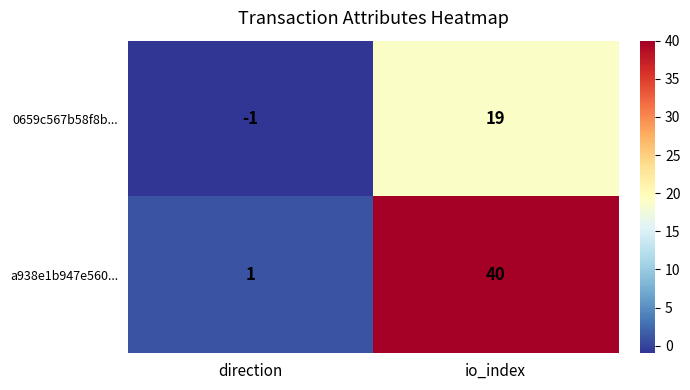

At direction, list the series in order from largest to smallest.

a938e1b947e560..., 0659c567b58f8b...